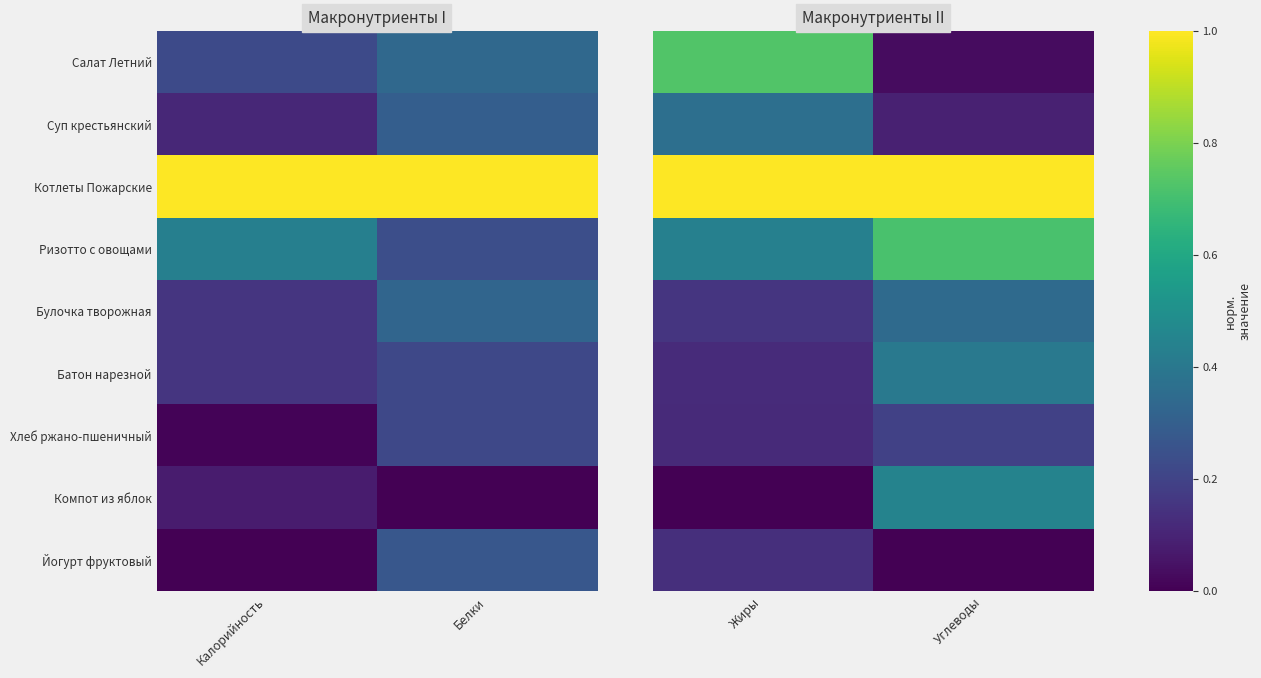

The Батон нарезной series shows 0.1 at Жиры. True or false?

True